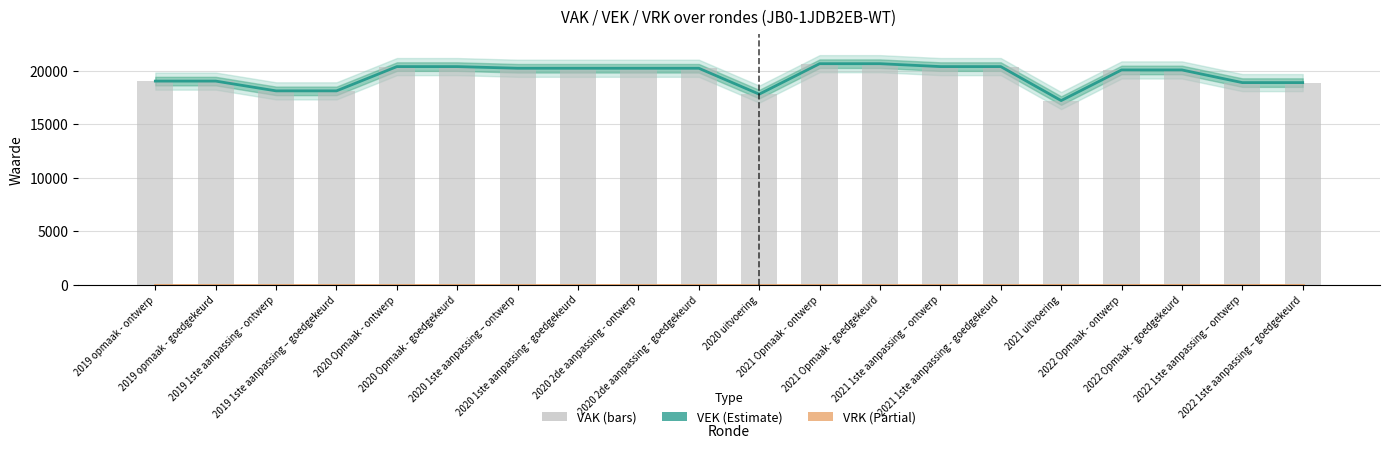

At which category does the chart reach its peak across all series?

2021 Opmaak - ontwerp